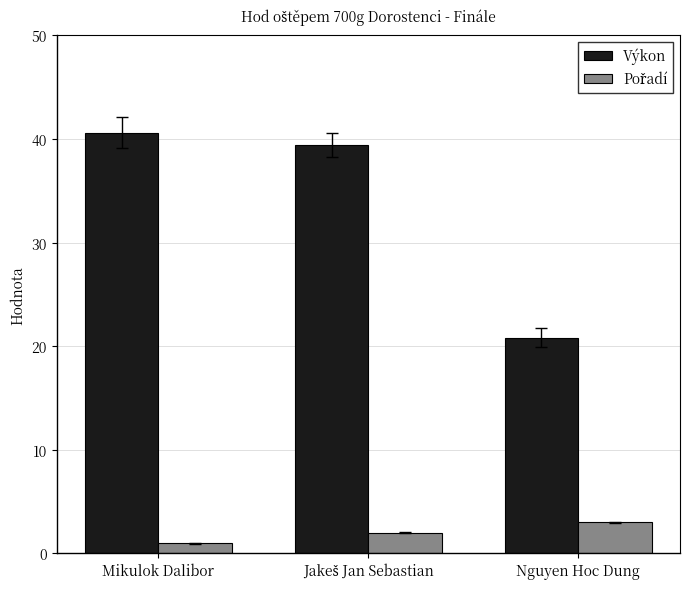

Which series has the largest range (max minus min)?

Výkon